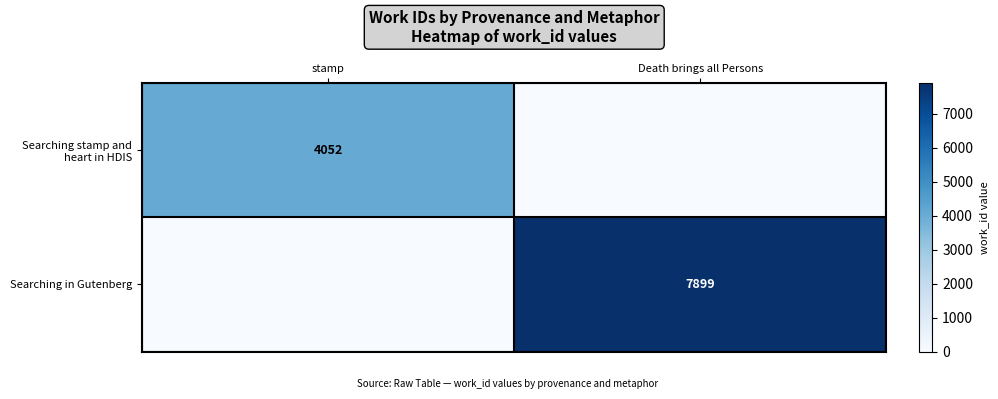

At which category is the sum across all series the highest?

Death brings all Persons